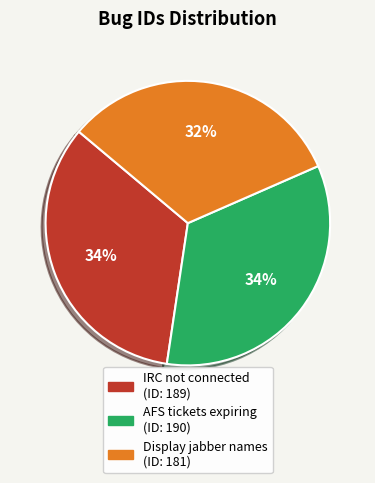

What percentage is the AFS tickets expiring (ID: 190) slice, to the nearest percent?

34%